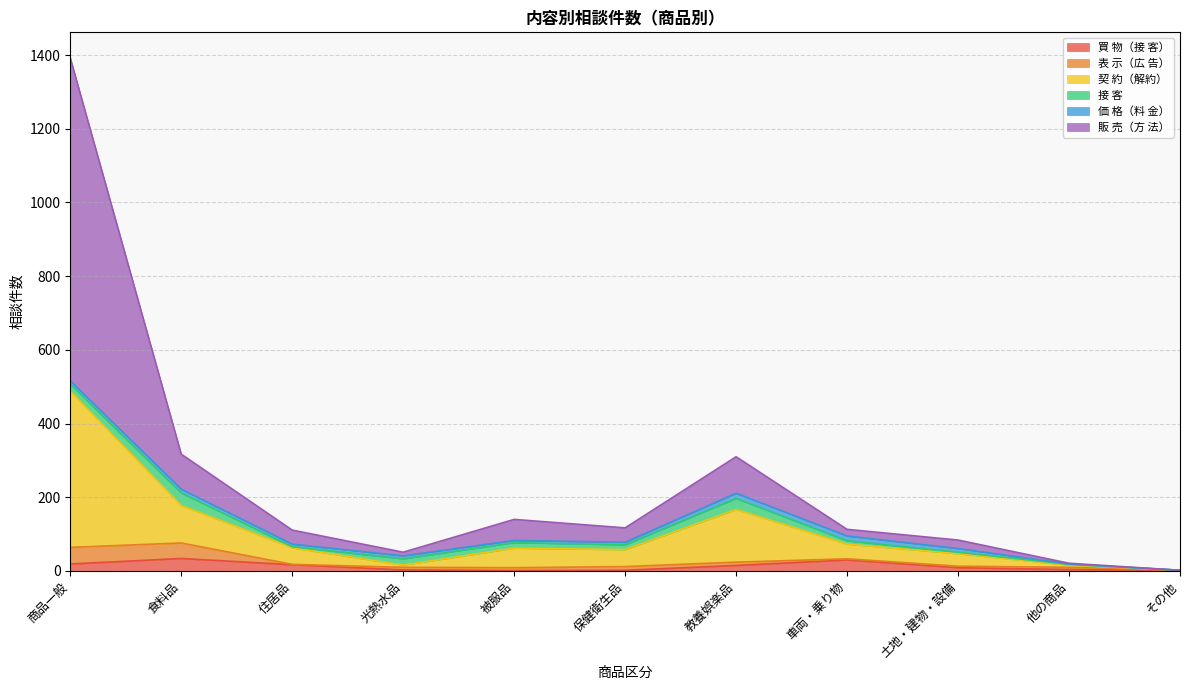

How many values in the 接 客 series exceed 13?

5